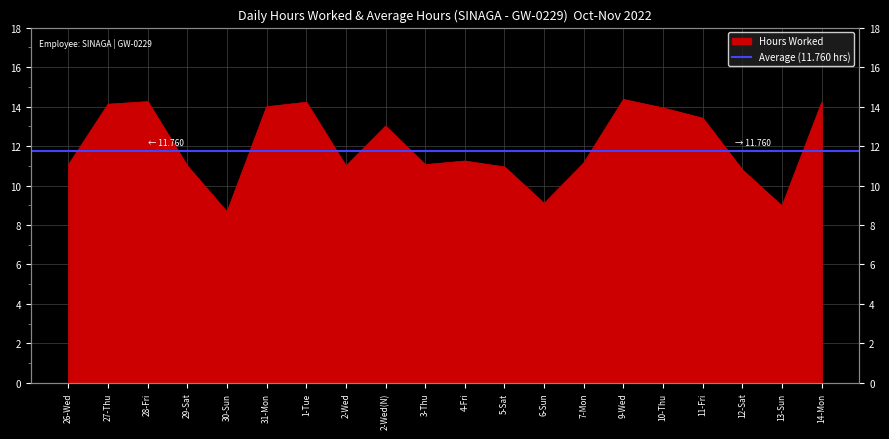

What is the change in value from 30-Sun to 31-Mon?

+5.3